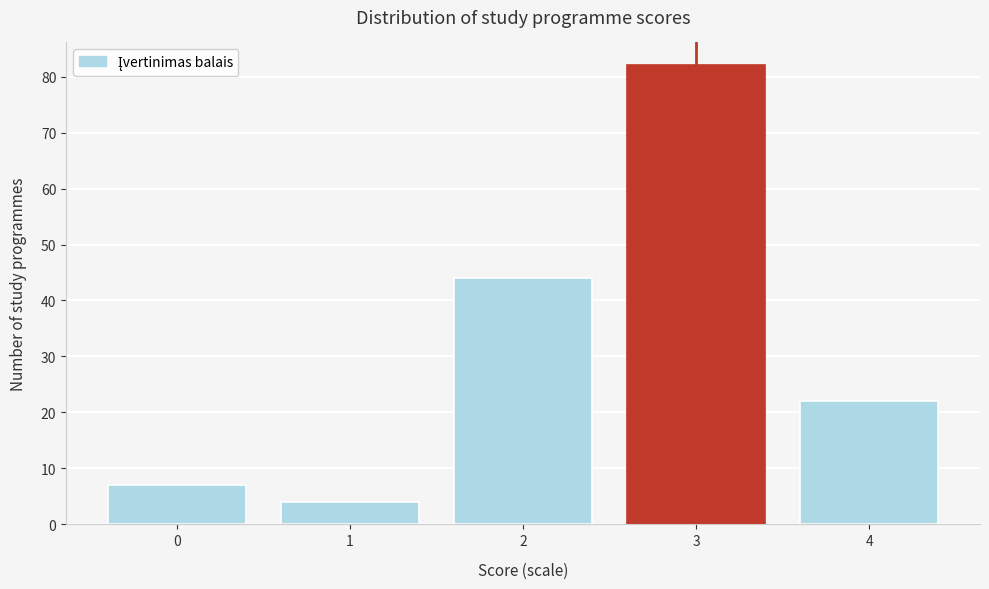

Reading left to right, what are all the values shown in this chart?

0=7	1=4	2=44	3=82	4=22